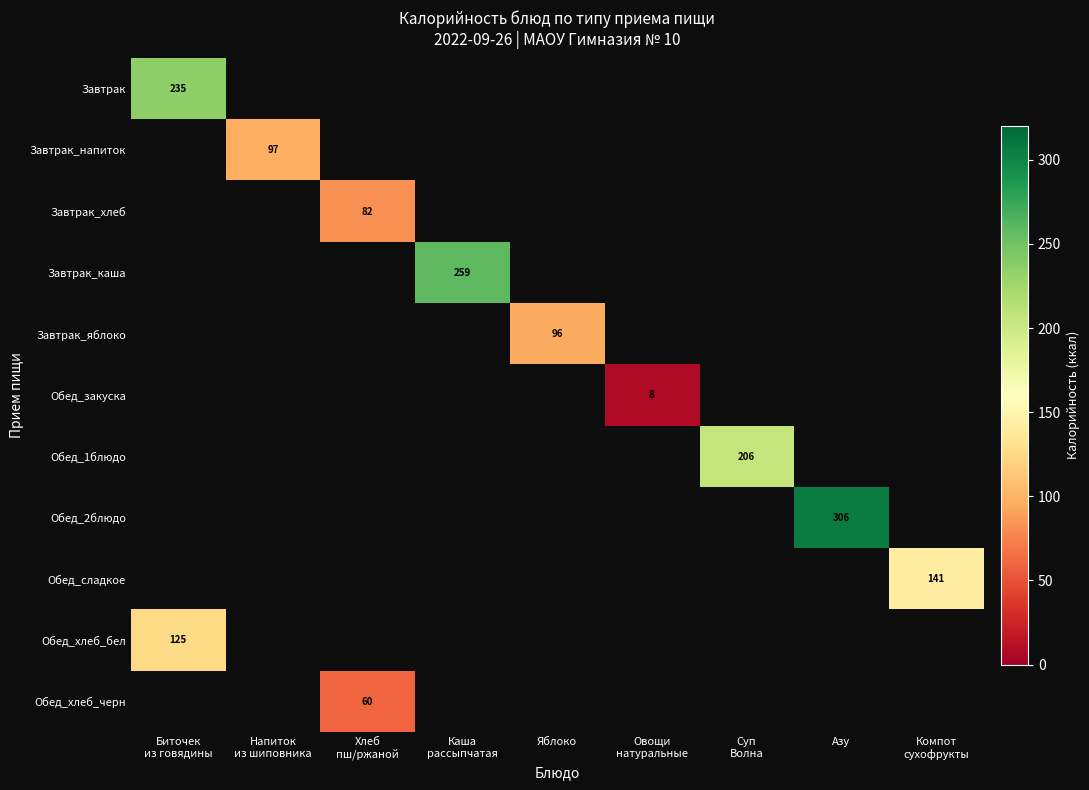

What is the maximum value shown in the chart?

305.9